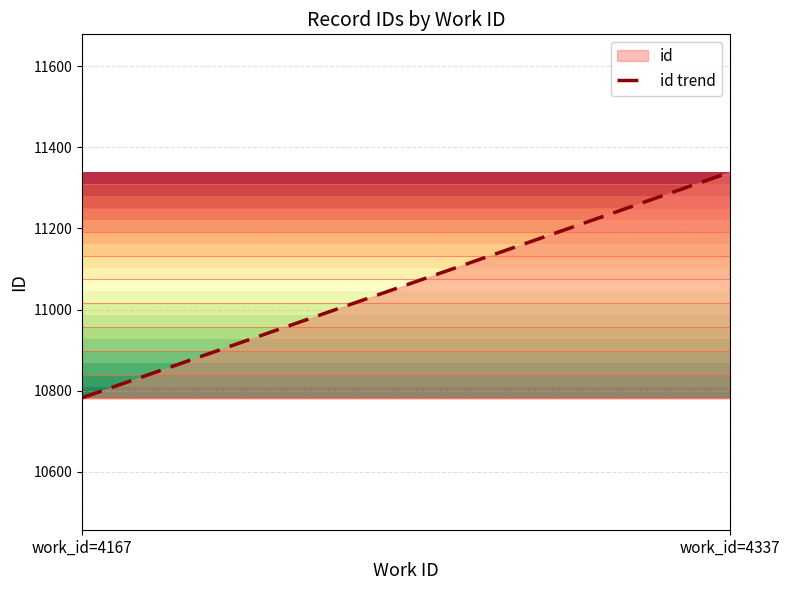

What is the difference between the values at work_id=4167 and work_id=4337?

555.5